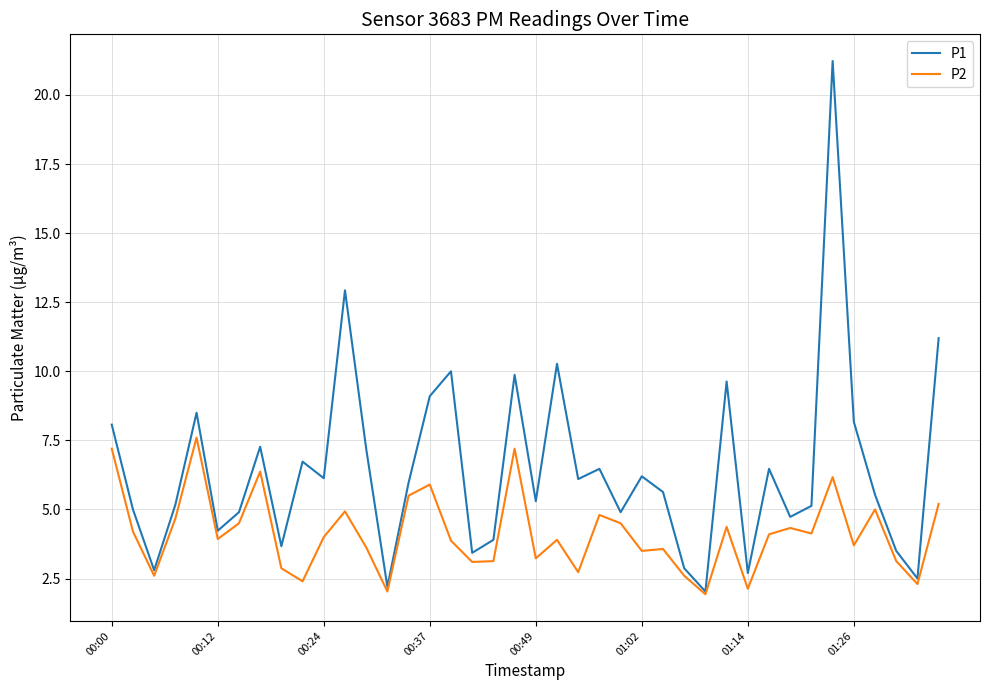

Which series has the widest spread of values?

P1